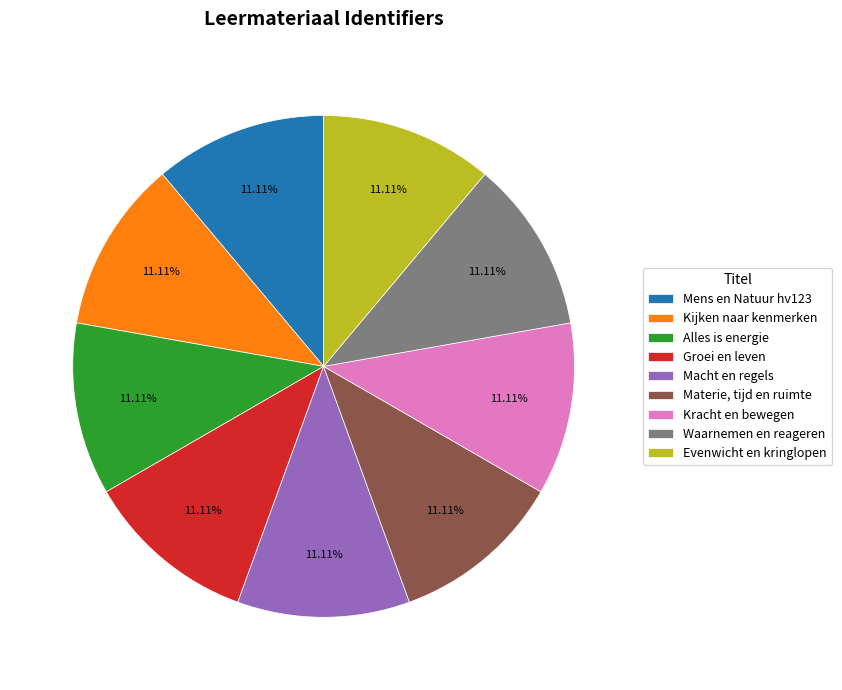

The Groei en leven slice represents 18% of the pie. True or false?

False